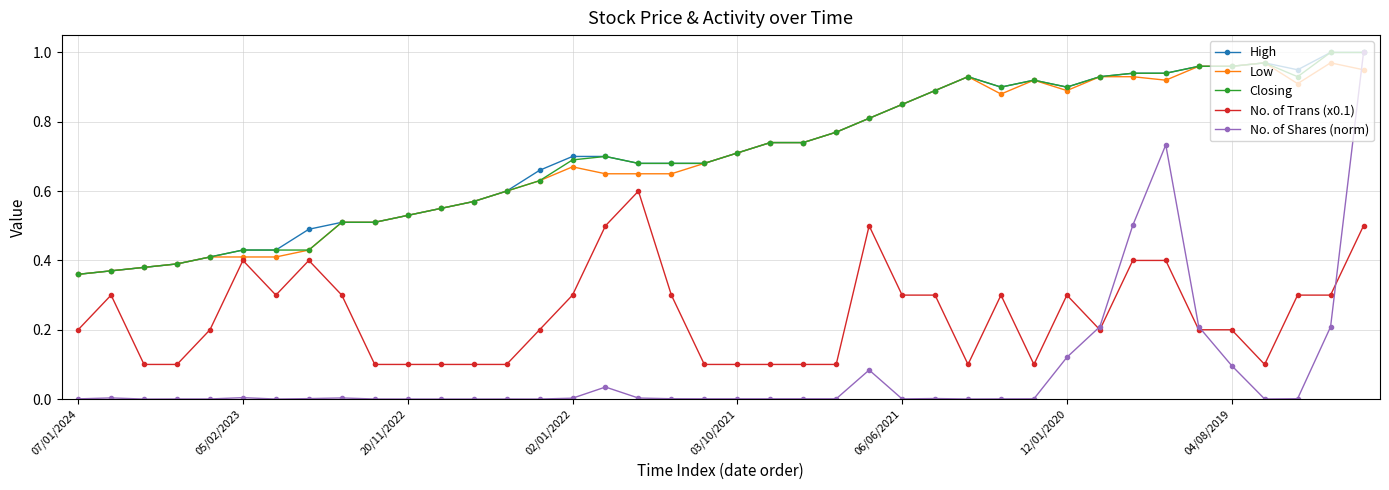

True or false: High has more than 1 points higher than both neighbors.

True